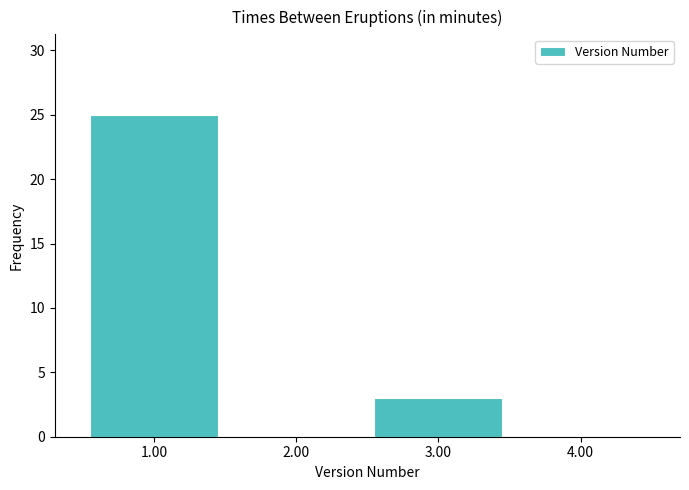

Reading left to right, list every bar in this chart as the range it spans on the x-axis followed by its height. The values are not printed on the chart, so give them approximately, as read against the axis.

0.5 to 1.5: 25
1.5 to 2.5: 0
2.5 to 3.5: 3
3.5 to 4.5: 0